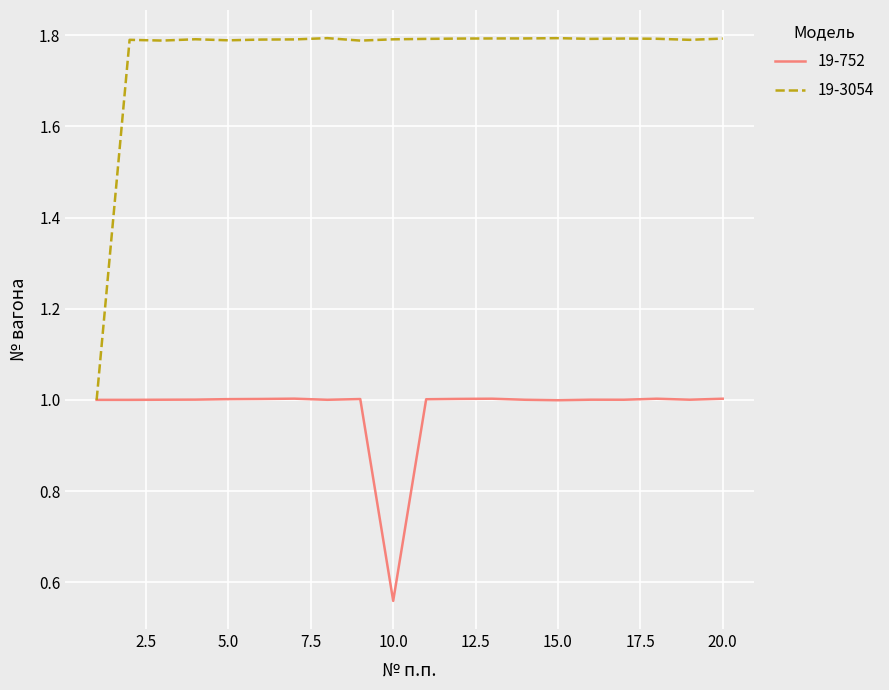

Rank the series by their maximum value, from lowest to highest.

19-752, 19-3054